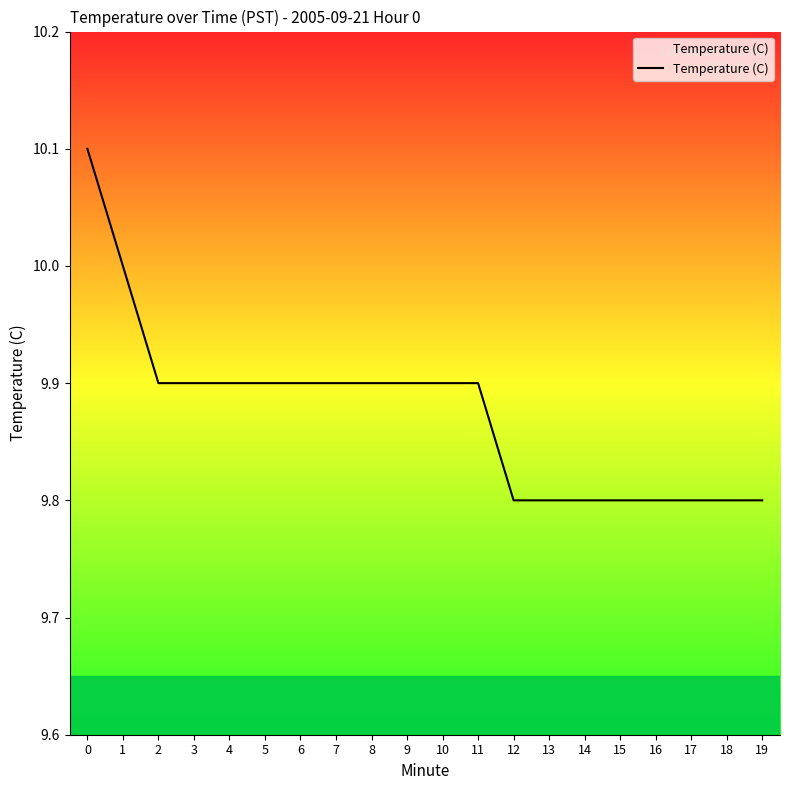

What is the ratio of the value at 13 to the value at 16?

1.0